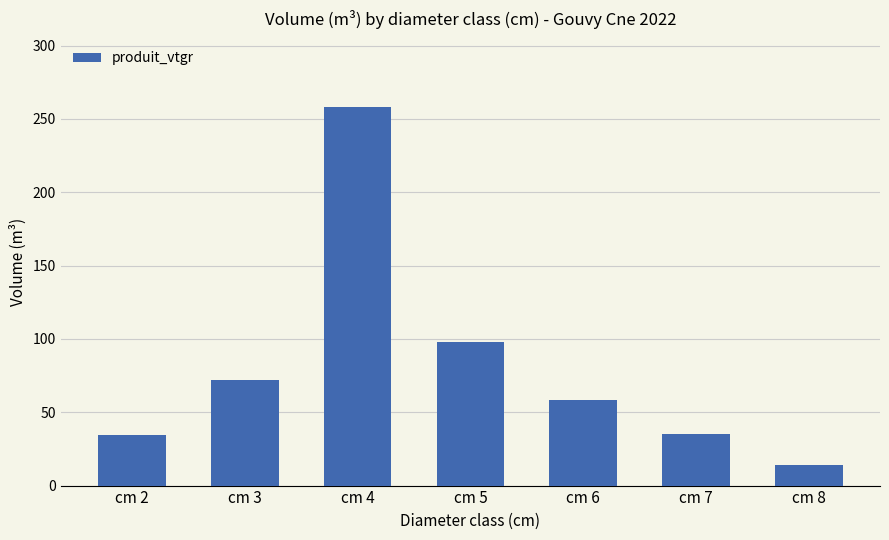

Read the value at cm 2.

34.3